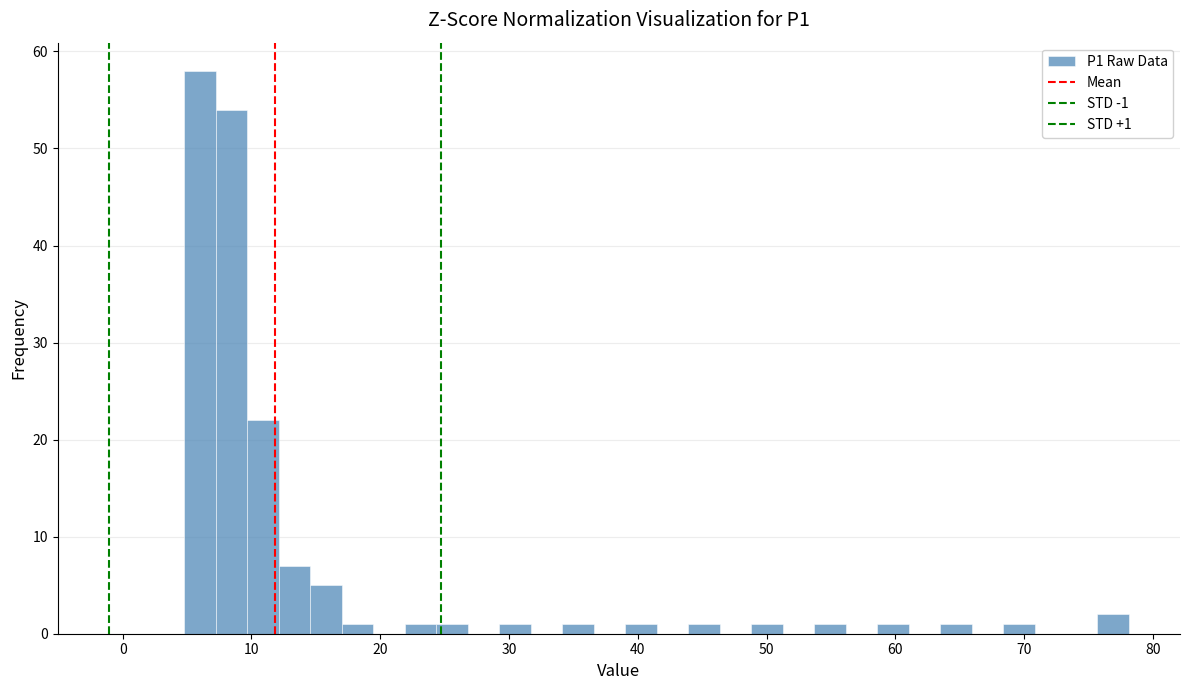

Around what value on the x-axis is the tallest bar? Give the approximate position of its centre, as read against the axis.

6